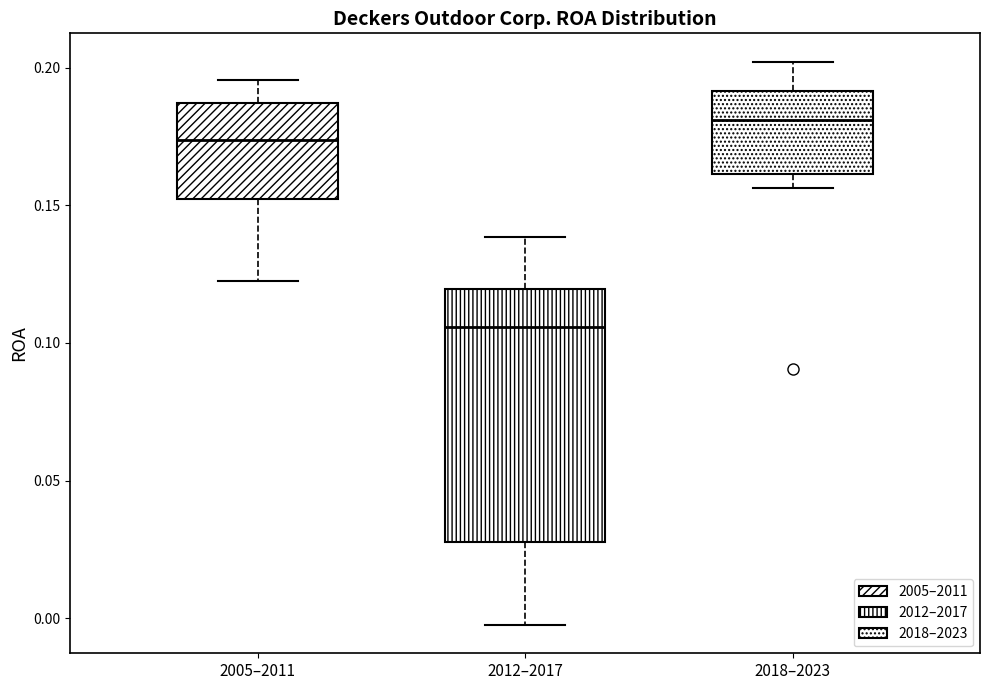

Which box is the tallest, from its lower edge to its upper edge?

2012–2017